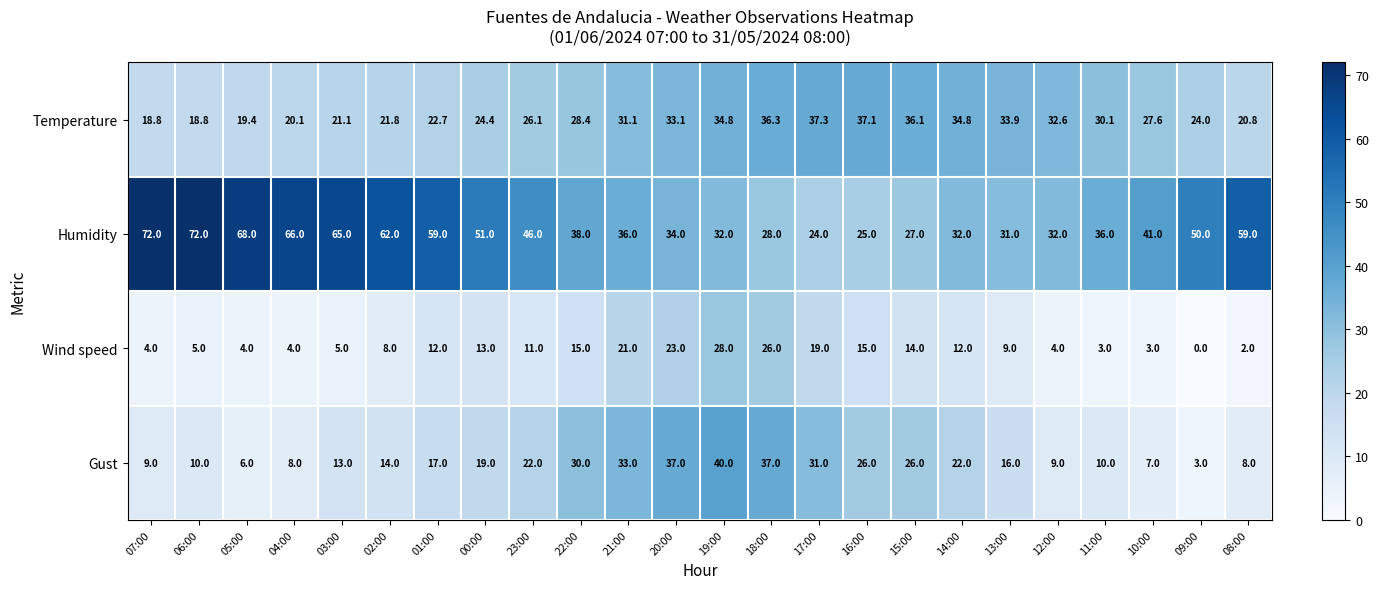

What is the sum of the Wind speed values at 02:00 and 18:00?

34.0